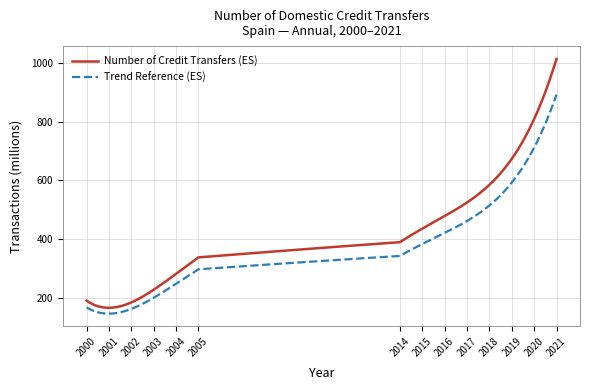

What is the smallest value displayed?

146.6